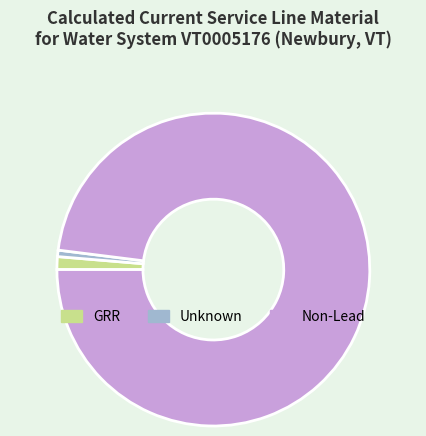

Which slice is the smallest?

Unknown